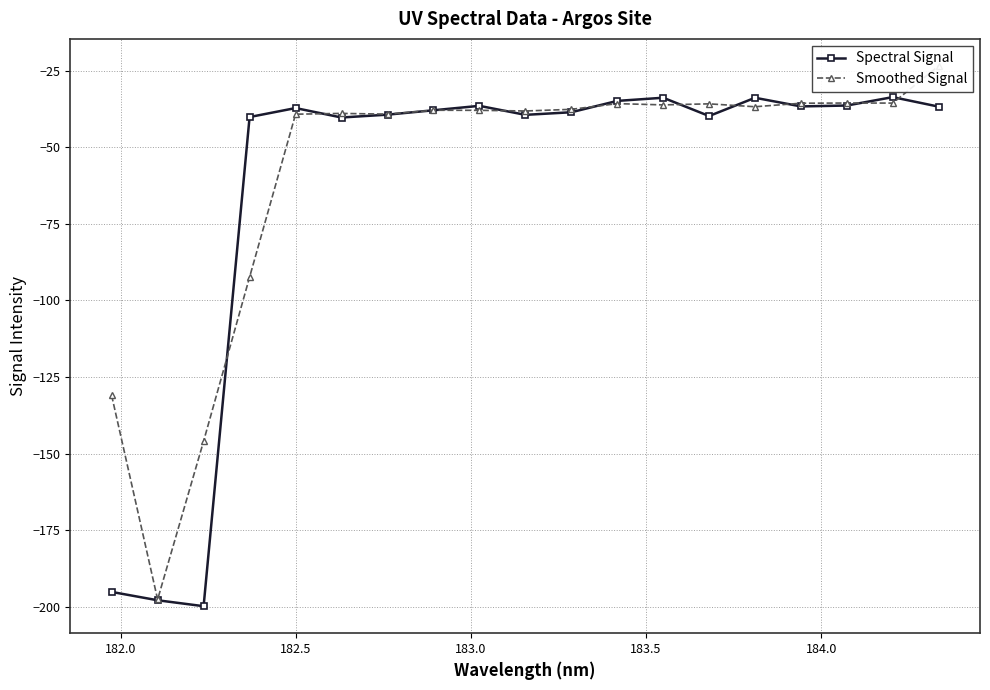

What is the value of the Spectral Signal point at the 7th from the left?

-39.4